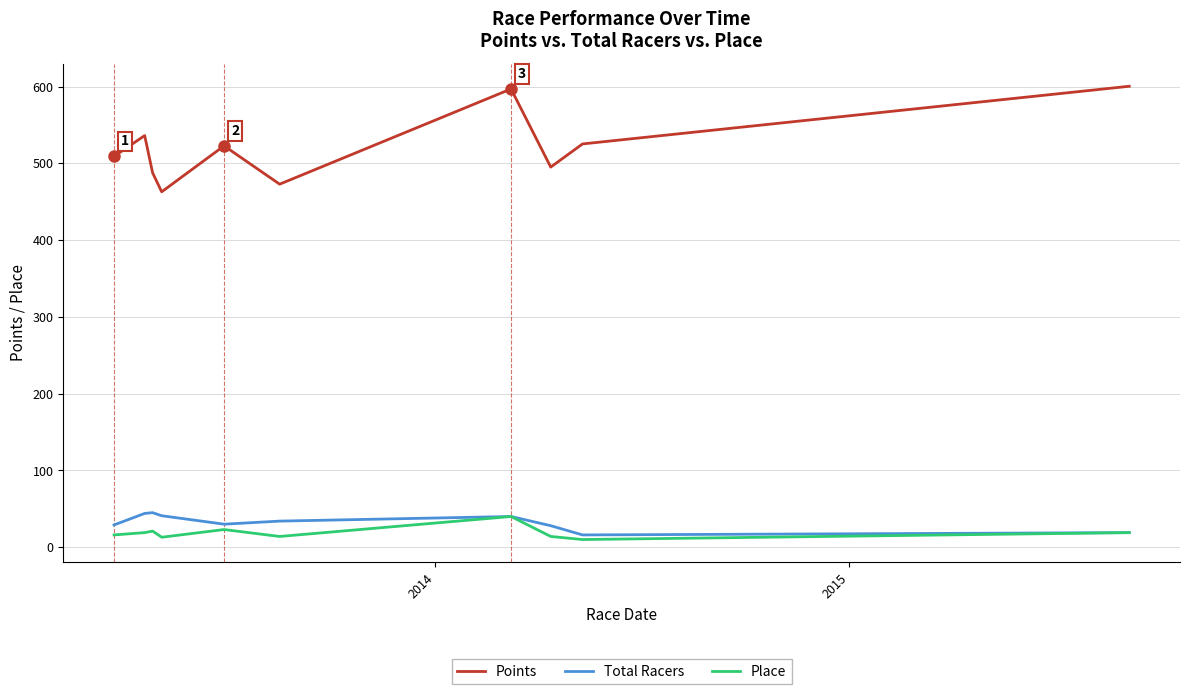

Which series has the largest total across all categories?

Points